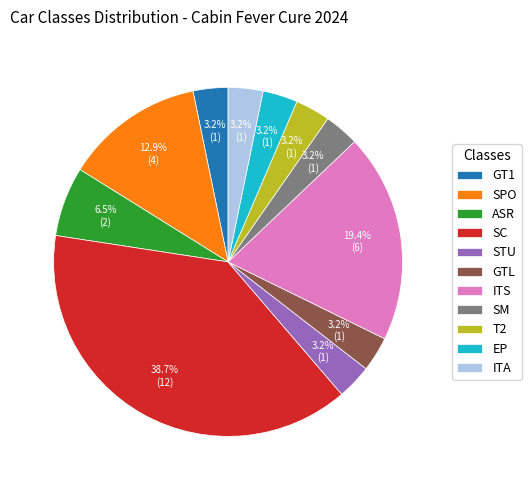

Which slice is the largest?

SC